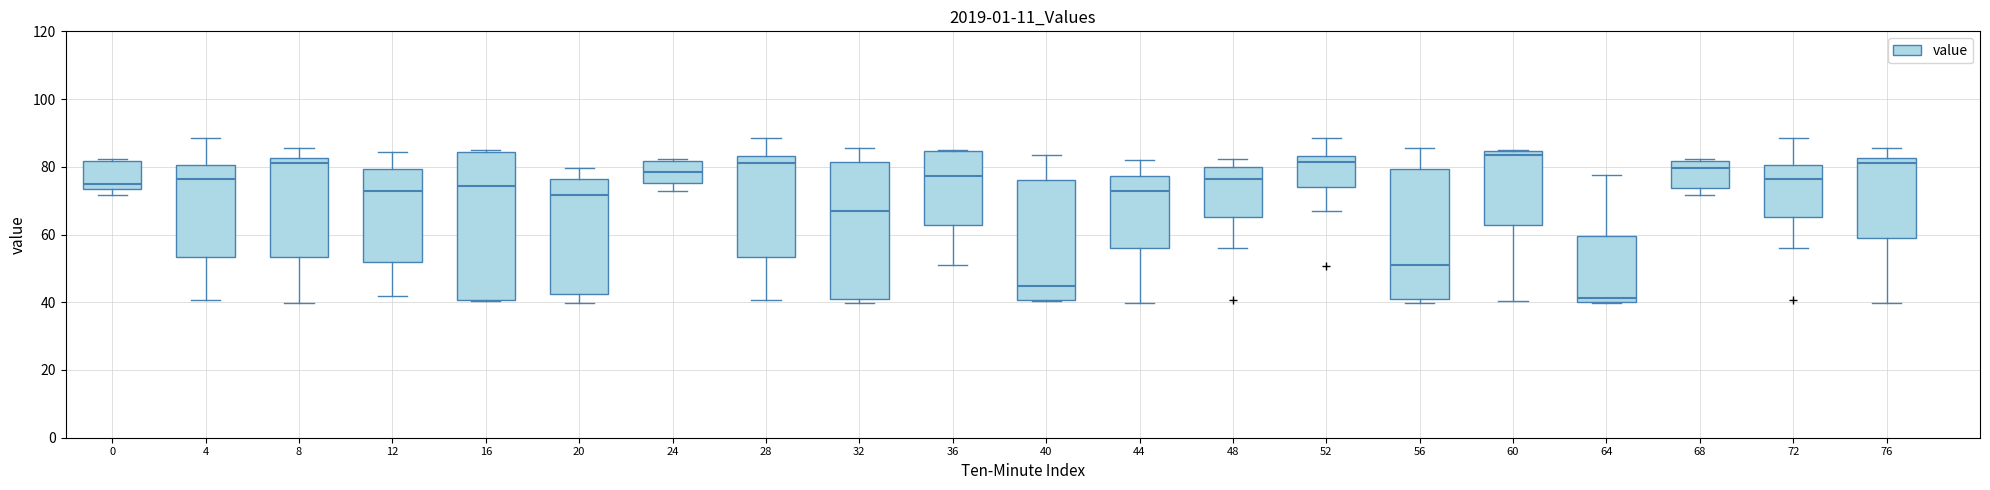

Where does the median line of the box at x = 4 sit on the y-axis? The values are not printed on the chart, so give them approximately, as read against the axis.

76